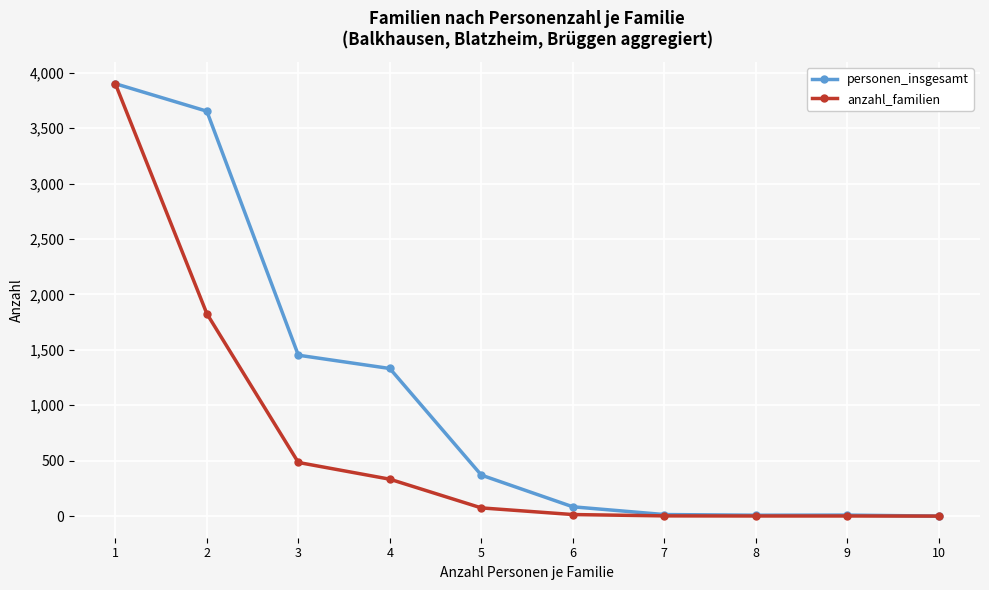

What is the highest value of the anzahl_familien series?

3902